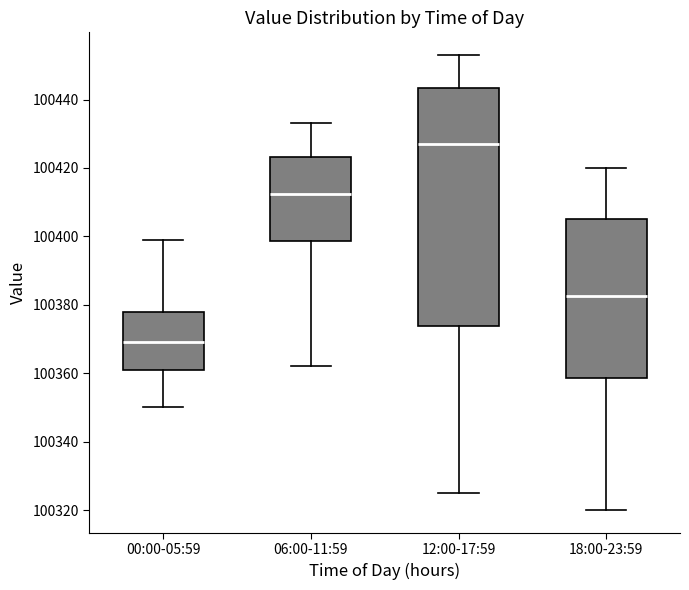

Where is the upper edge of the box for 18:00-23:59 on the y-axis? The values are not printed on the chart, so give them approximately, as read against the axis.

100406